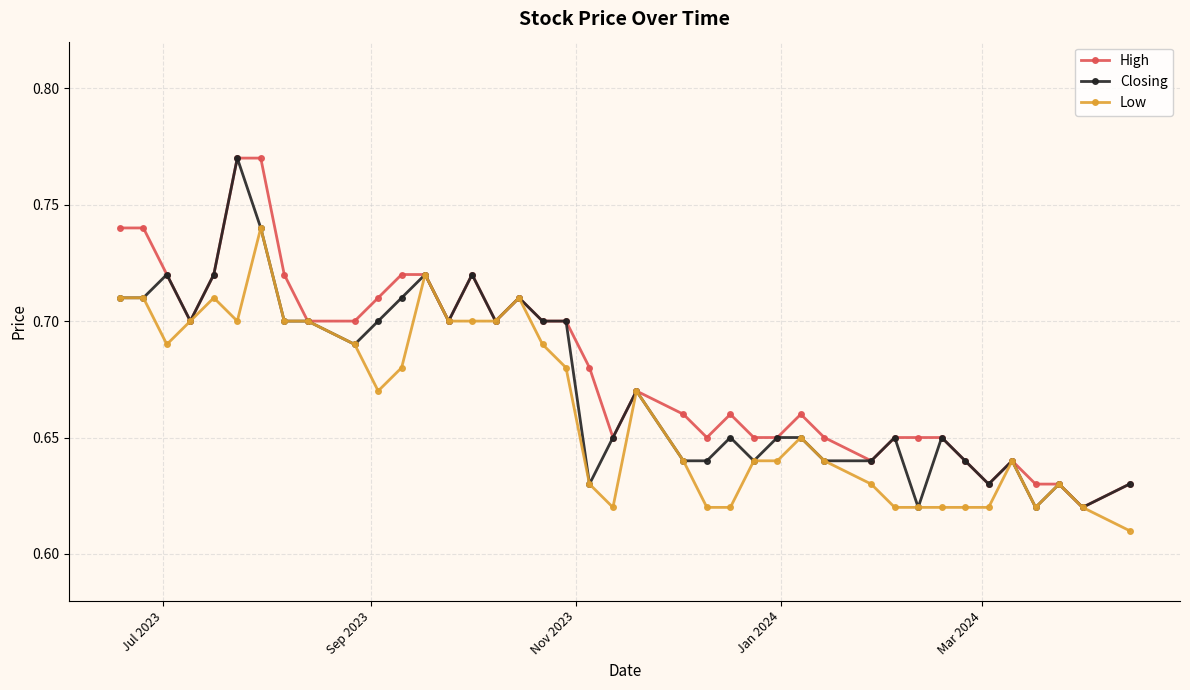

Is this an area chart (filled region under the line)?

No